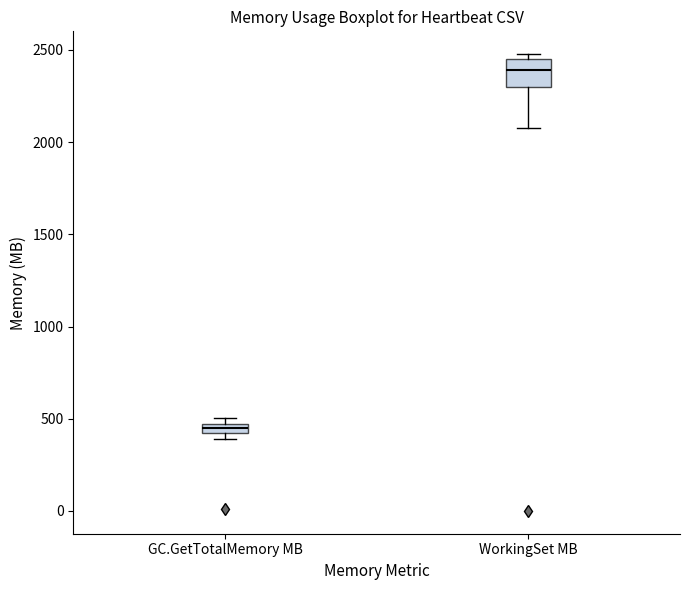

Comparing the boxes themselves (not the whiskers), which one is the tallest?

WorkingSet MB